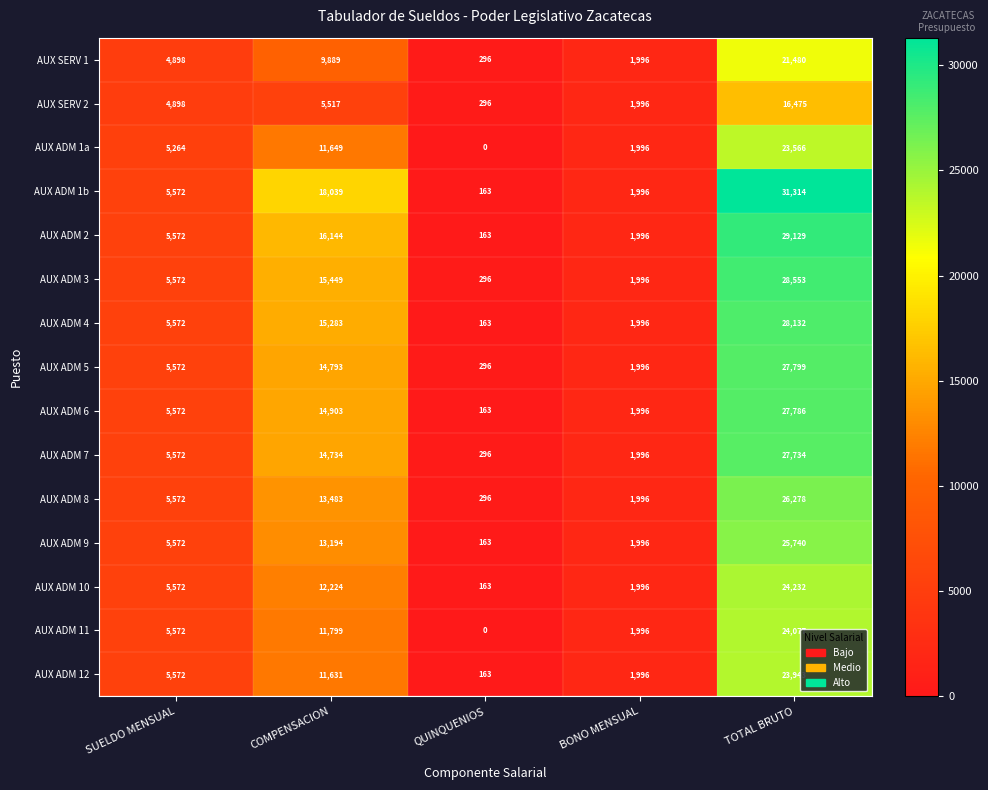

What is the sum of the AUX ADM 7 values at COMPENSACION and BONO MENSUAL?

16730